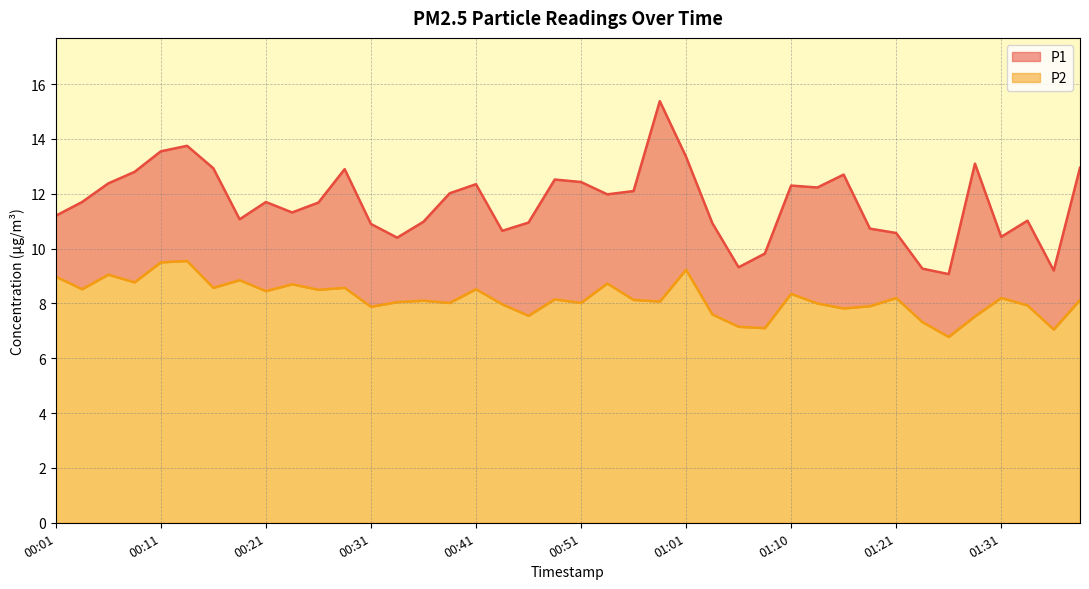

Reading left to right, transcribe all the data shown in this chart.

P1: 00:01=11.2	00:04=11.7	00:06=12.4	00:09=12.8	00:11=13.6	00:14=13.8	00:16=12.9	00:19=11.1	00:21=11.7	00:24=11.3	00:26=11.7	00:29=12.9	00:31=10.9	00:34=10.4	00:36=11.0	00:38=12.0	00:41=12.3	00:43=10.7	00:46=10.9	00:48=12.5	00:51=12.4	00:53=12.0	00:56=12.1	00:58=15.4	01:01=13.3	01:03=10.9	01:06=9.3	01:08=9.8	01:10=12.3	01:13=12.2	01:15=12.7	01:18=10.7	01:21=10.6	01:23=9.3	01:26=9.1	01:28=13.1	01:31=10.4	01:33=11.0	01:36=9.2	01:38=12.9
P2: 00:01=9.0	00:04=8.5	00:06=9.1	00:09=8.8	00:11=9.5	00:14=9.6	00:16=8.6	00:19=8.8	00:21=8.4	00:24=8.7	00:26=8.5	00:29=8.6	00:31=7.9	00:34=8.1	00:36=8.1	00:38=8.0	00:41=8.5	00:43=8.0	00:46=7.5	00:48=8.2	00:51=8.0	00:53=8.7	00:56=8.1	00:58=8.1	01:01=9.2	01:03=7.6	01:06=7.2	01:08=7.1	01:10=8.3	01:13=8.0	01:15=7.8	01:18=7.9	01:21=8.2	01:23=7.3	01:26=6.8	01:28=7.5	01:31=8.2	01:33=7.9	01:36=7.0	01:38=8.1